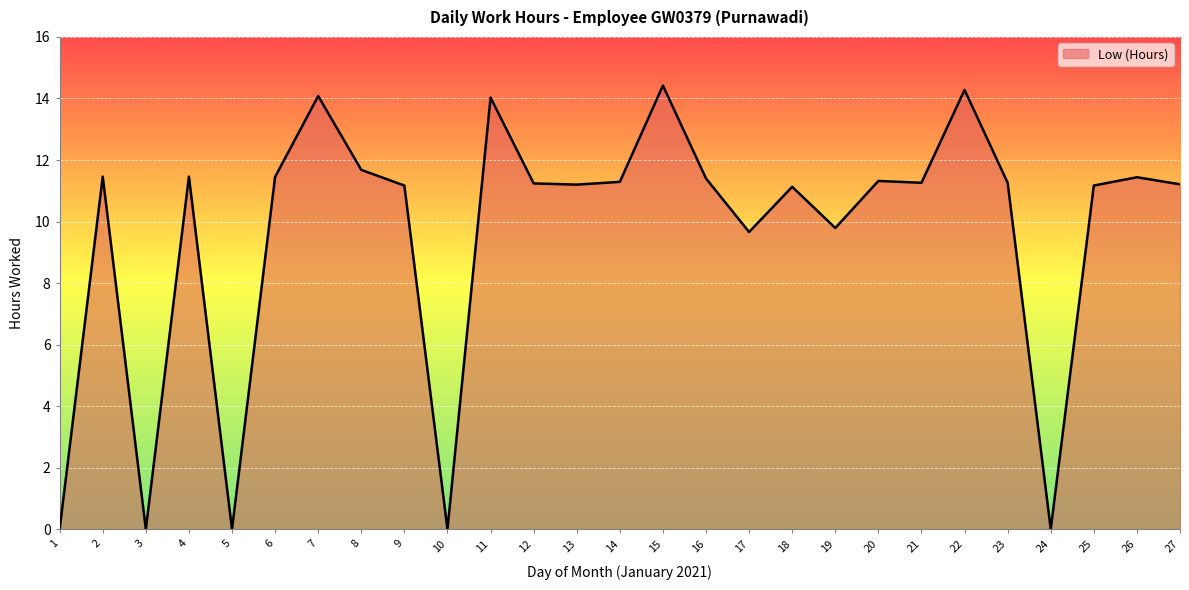

True or false: the data shows 3.3 at 11.

False